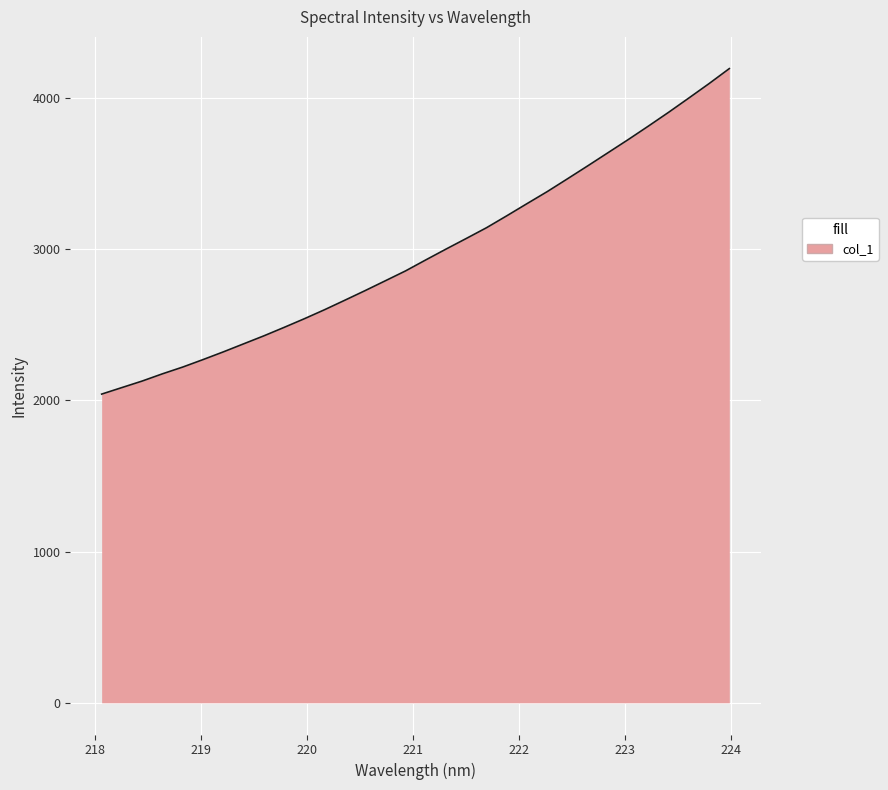

What is the maximum value shown in the chart?

4192.4